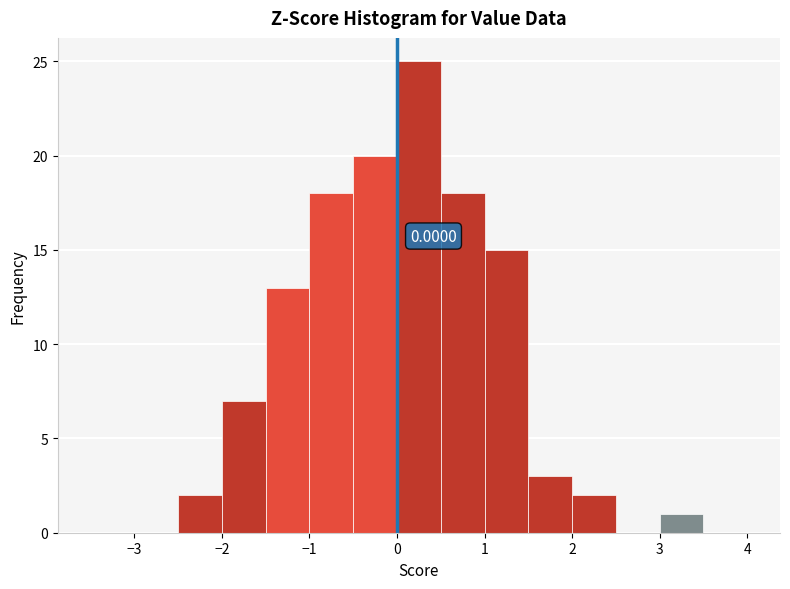

Over which range of the x-axis is the bar tallest?

0.0 to 0.5